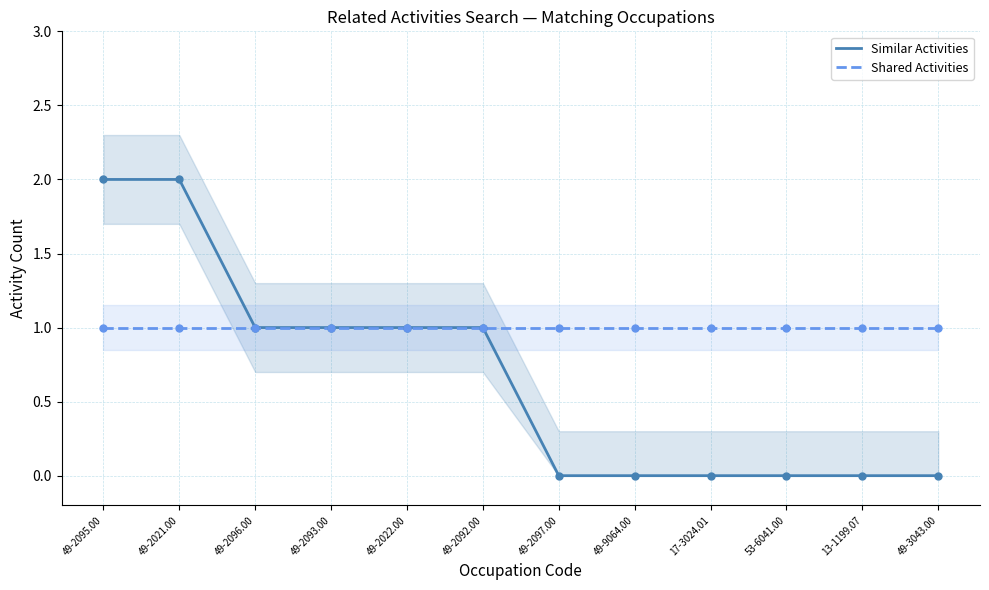

At which category is the sum across all series the highest?

49-2095.00